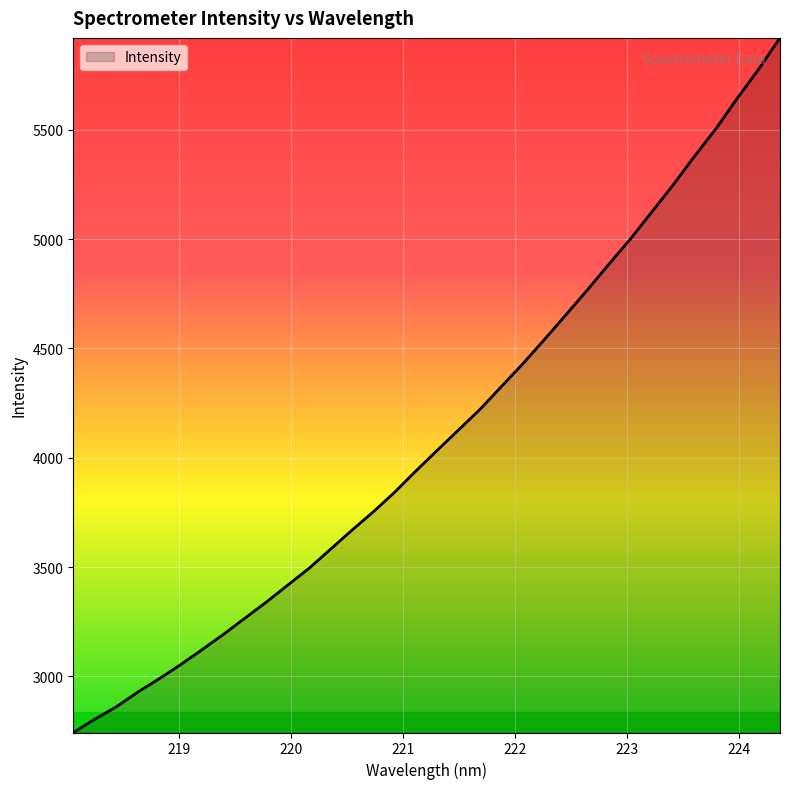

What is the difference between the maximum and minimum values?

3176.1